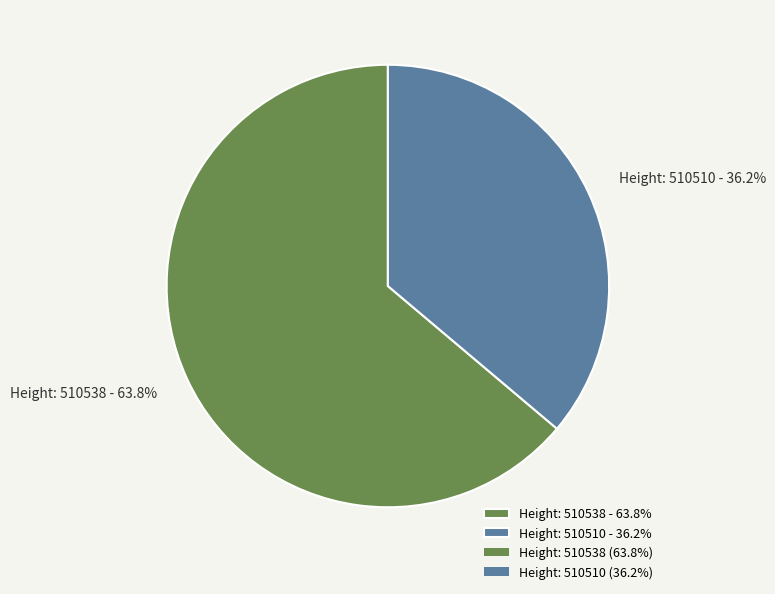

Which category accounts for the majority?

Height: 510538 - 63.8%